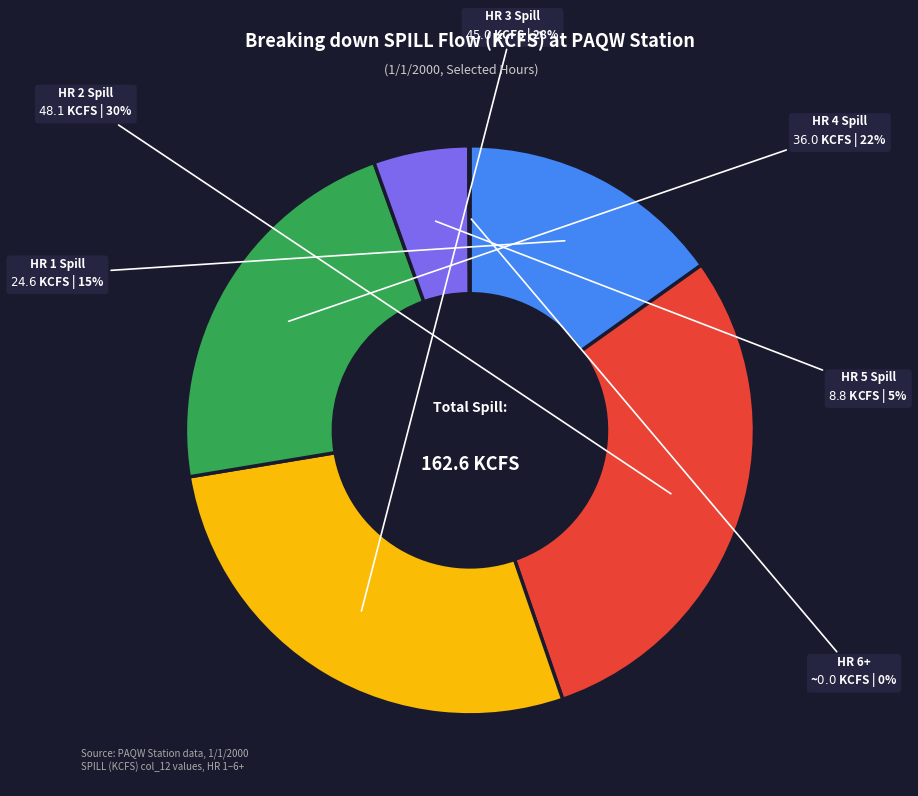

To the nearest percent, what is the difference between the largest and smallest slice percentages?

30%